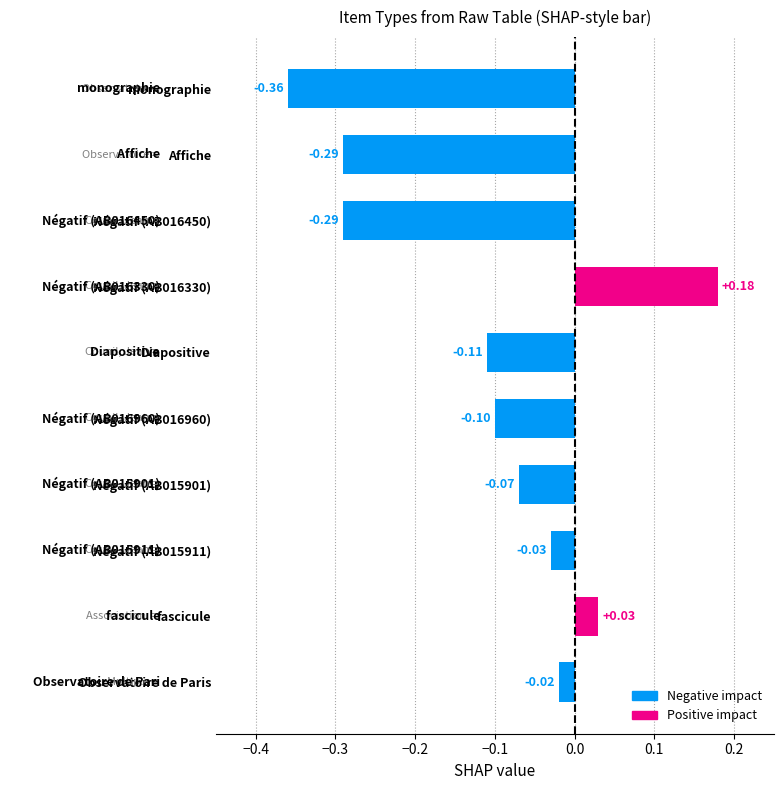

What is the label of the 2nd bar from the bottom?

fascicule